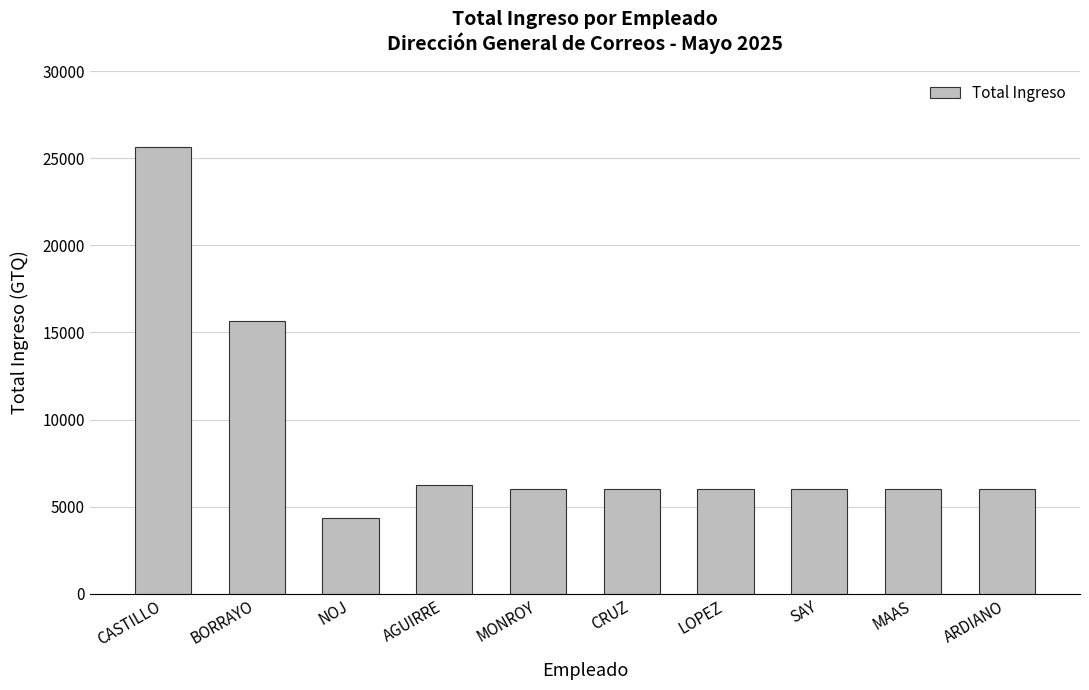

At which label is the value closest to 14987?

BORRAYO